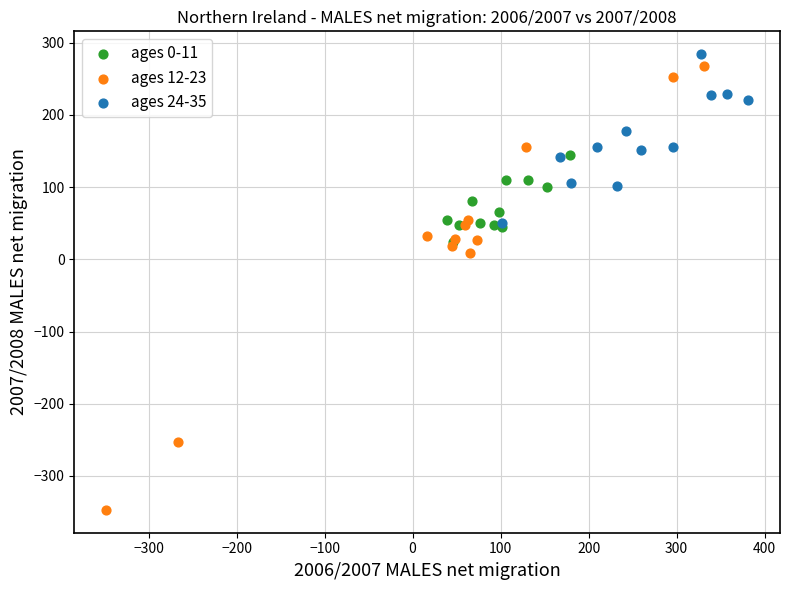

Which series has the widest spread of Y values?

ages 12-23